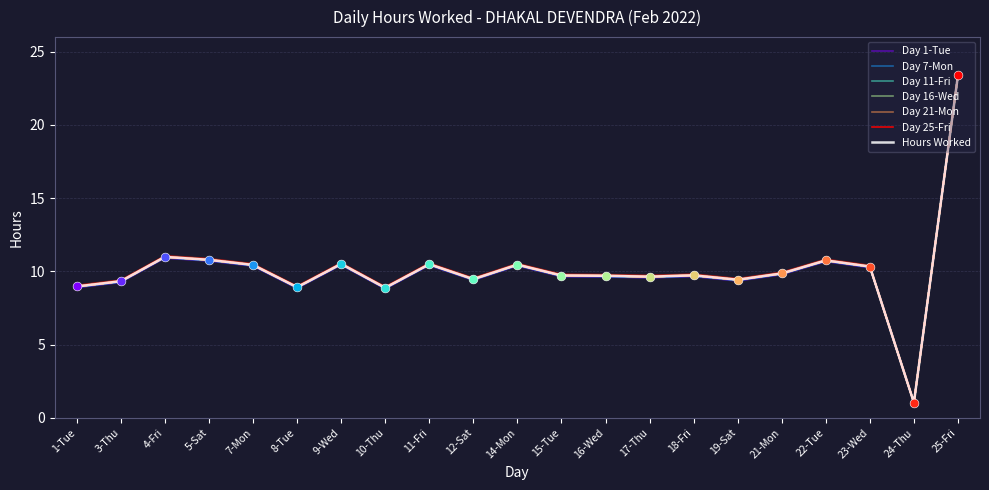

Which has a higher value, 14-Mon or 8-Tue?

14-Mon